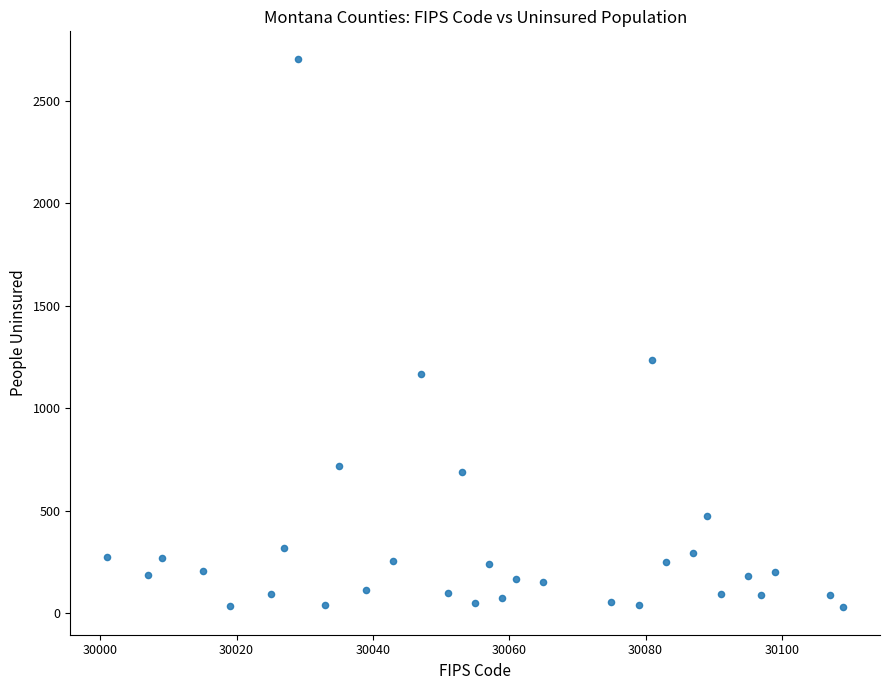

What Y value in the scatter plot is closest to 1367?

1237